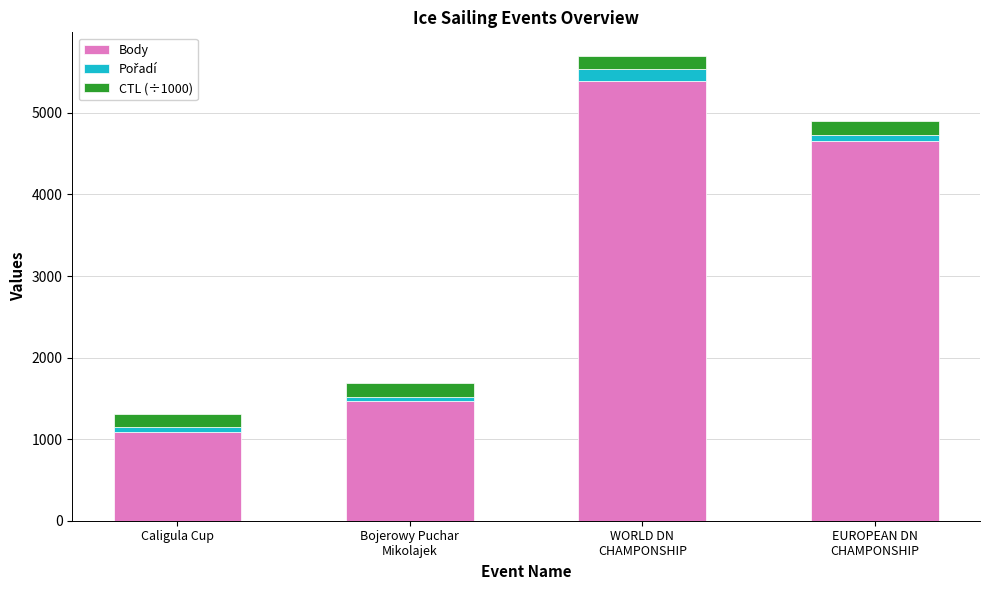

What is the difference between the maximum and minimum values in the Body series?

4302.0